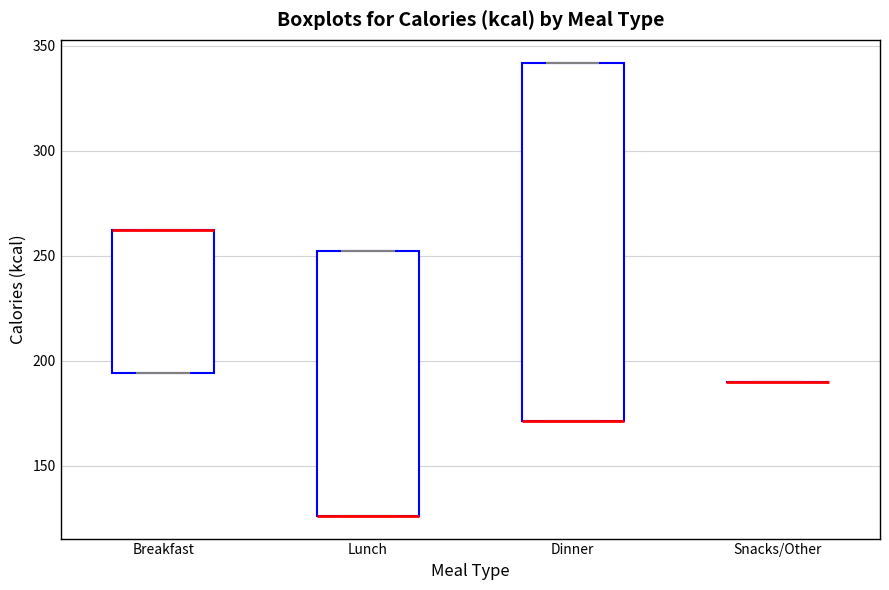

Where is the upper edge of the box for Breakfast on the y-axis? The values are not printed on the chart, so give them approximately, as read against the axis.

260